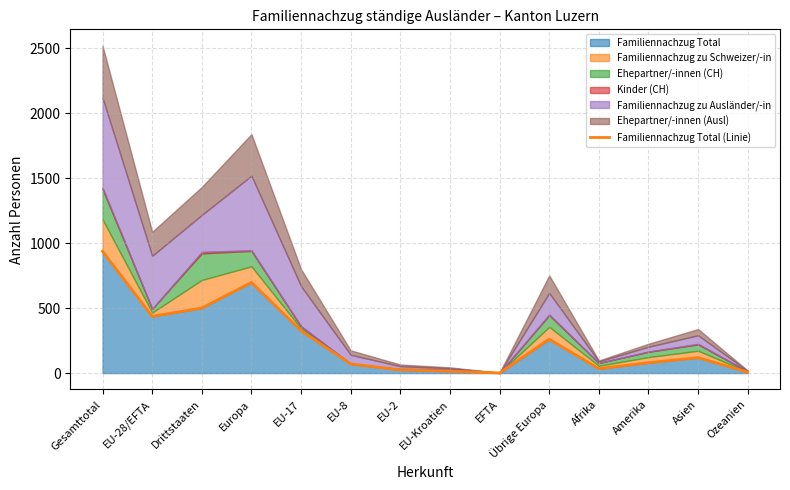

What position from the left is EU-17?

5